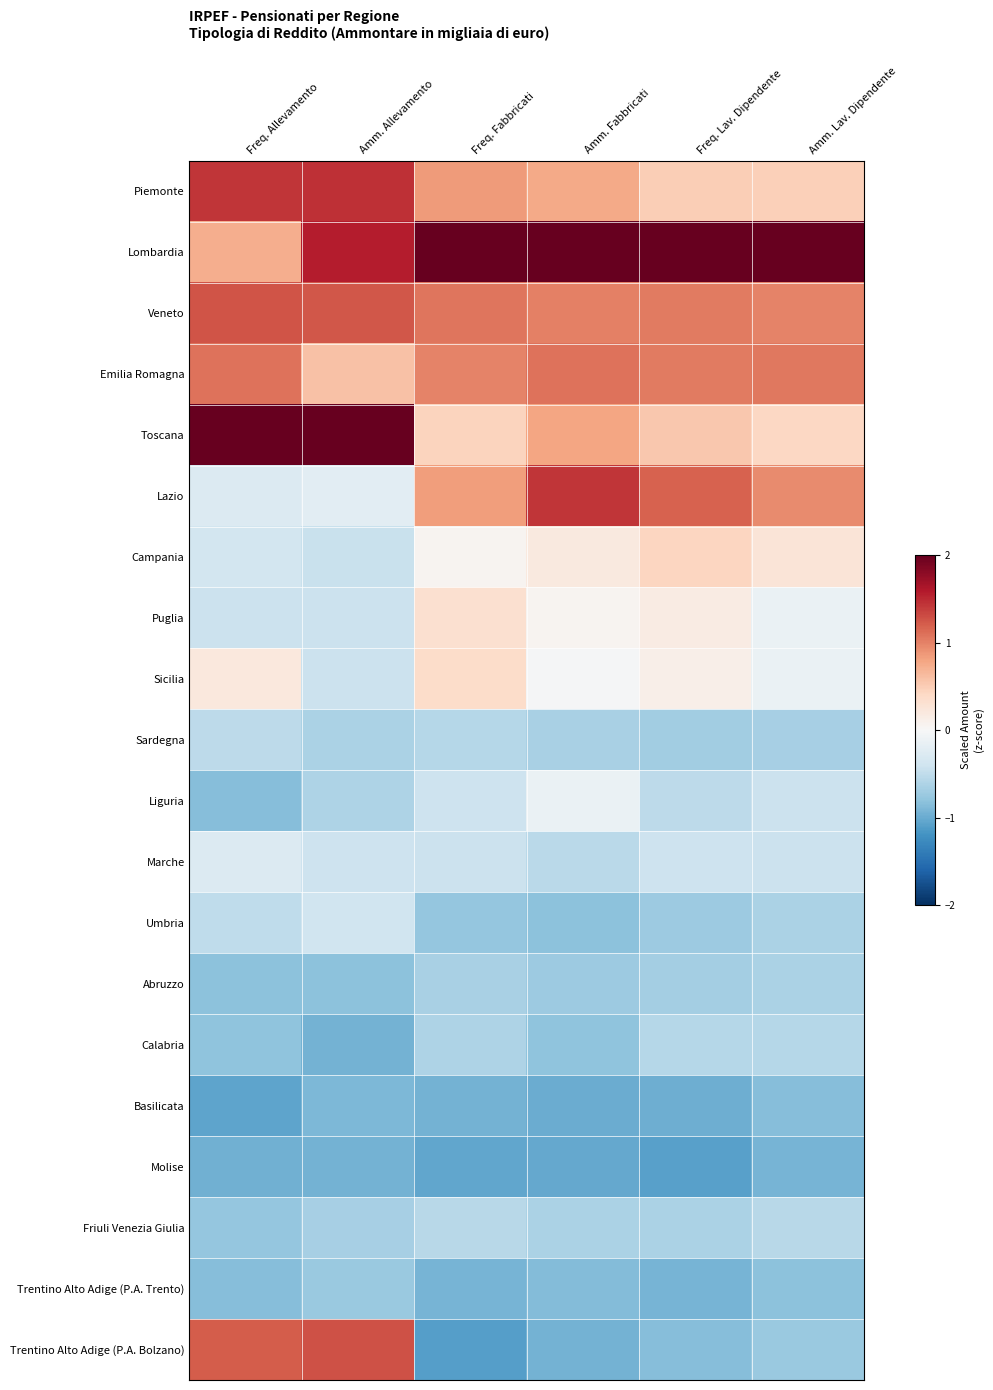

Which series has the largest total across all categories?

Lombardia